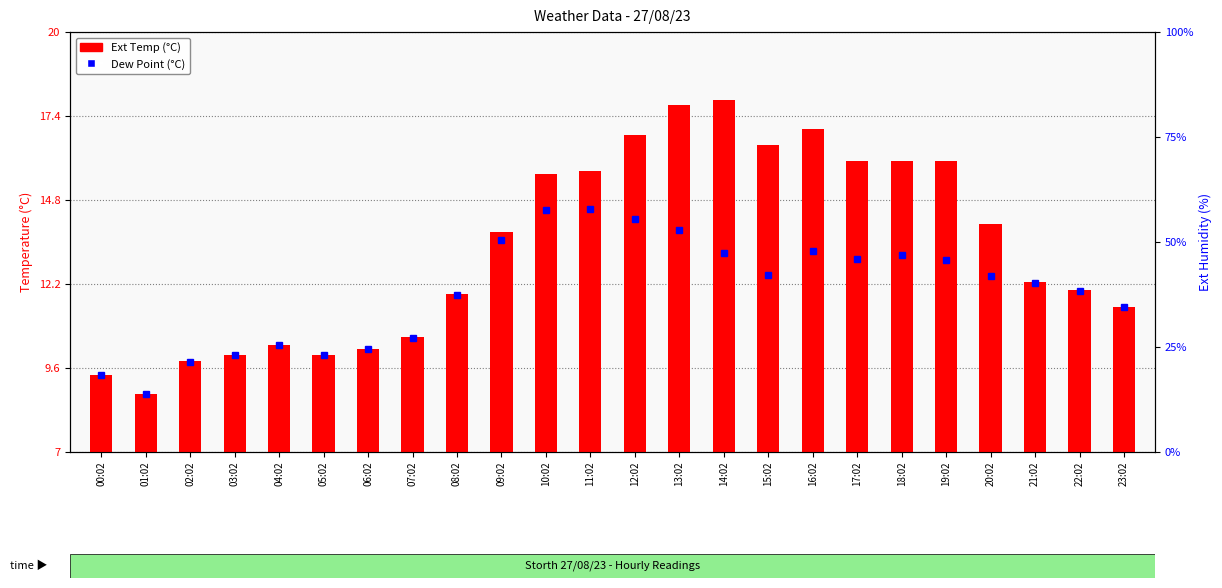

Is the value of Dew Point at 02:02 greater than the value of Ext Temp at 20:02?

Yes